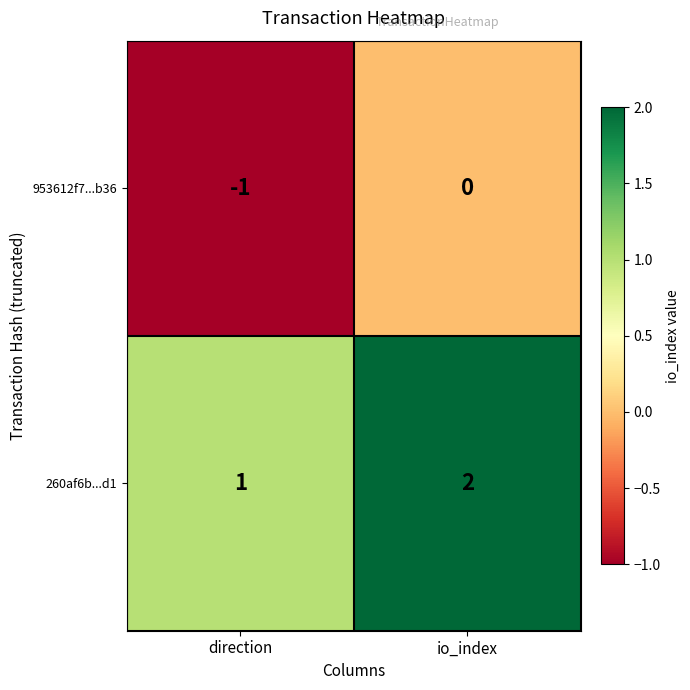

Reading left to right, transcribe all the data shown in this chart.

953612f7...b36: direction=-1	io_index=0
260af6b...d1: direction=1	io_index=2